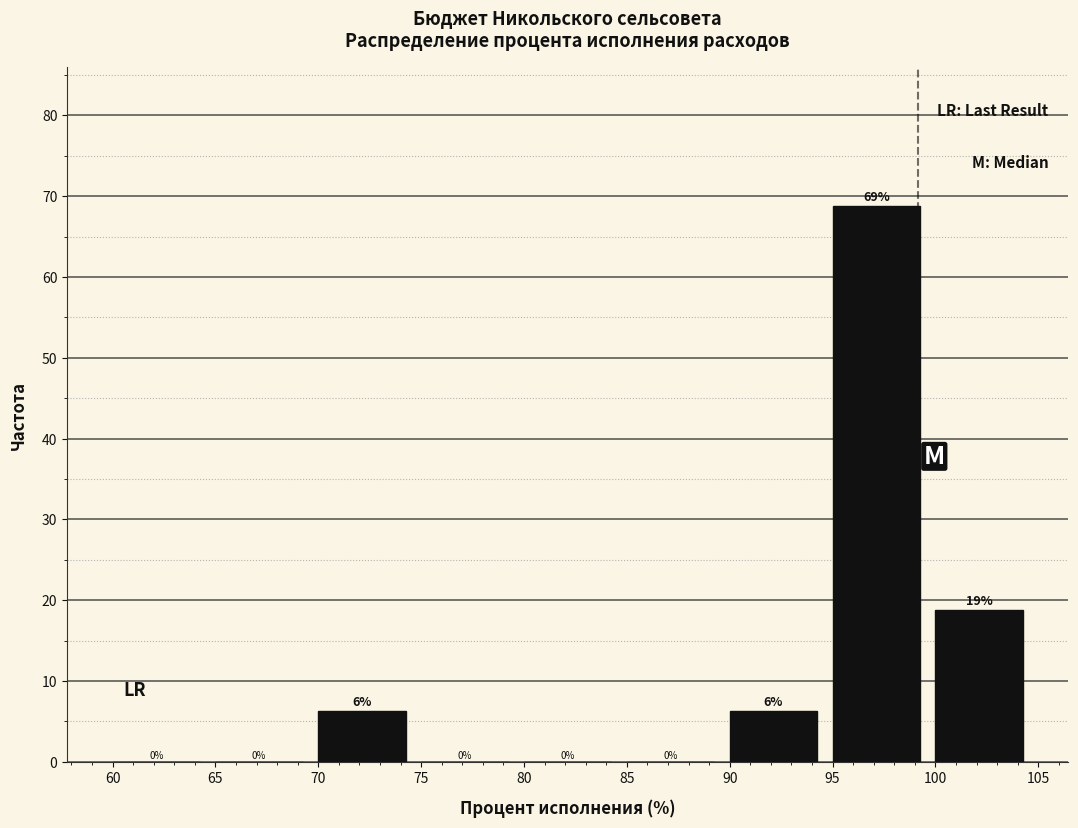

Over which range of the x-axis is the bar tallest?

95 to 100